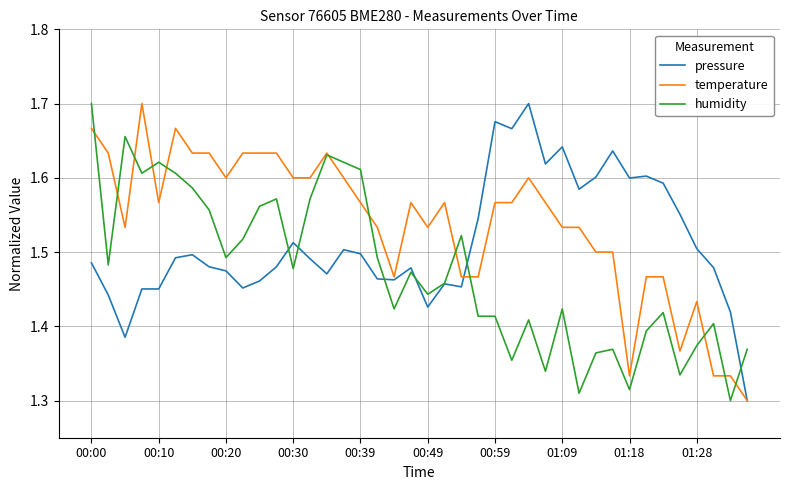

List the series in order of their overall mean, highest first.

temperature, pressure, humidity